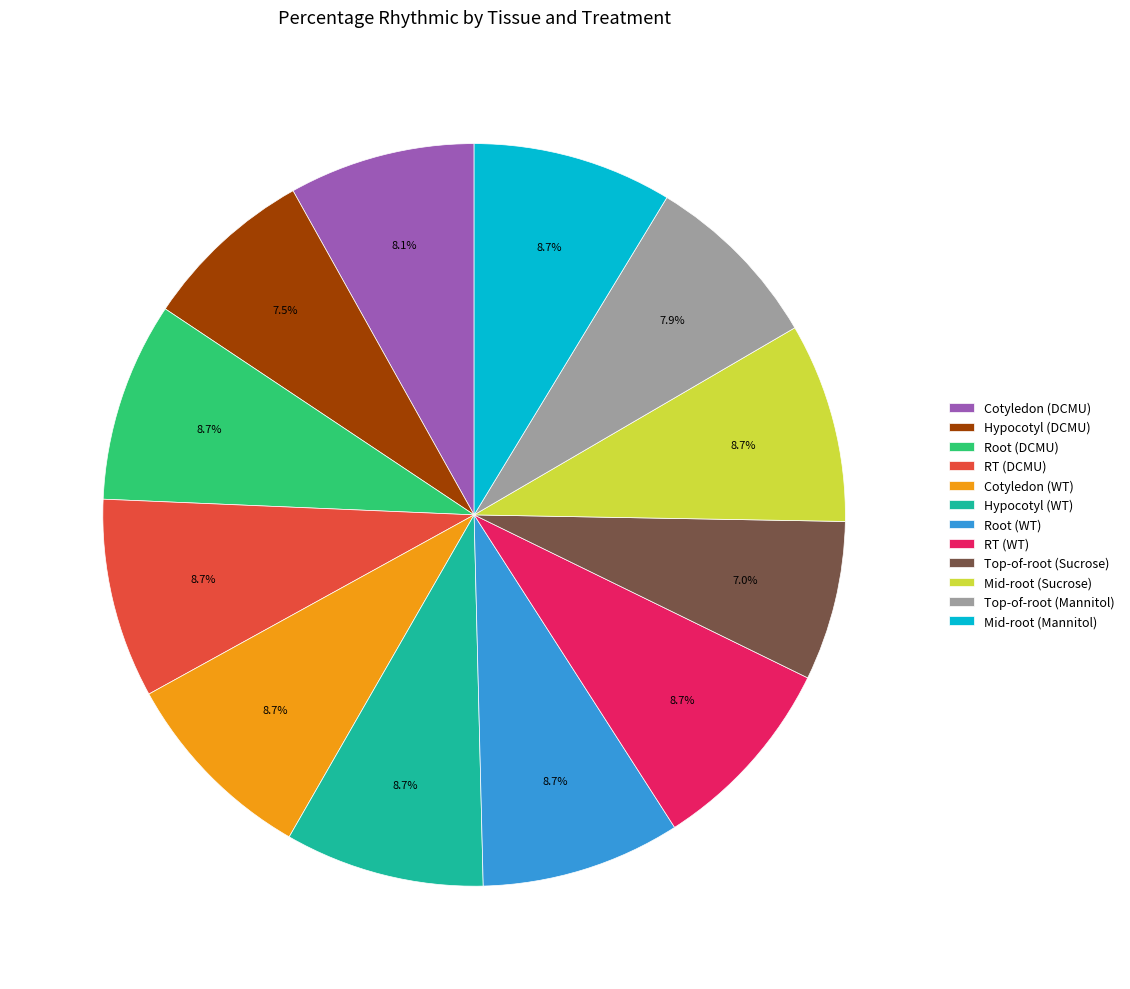

Does any single category account for the majority?

No